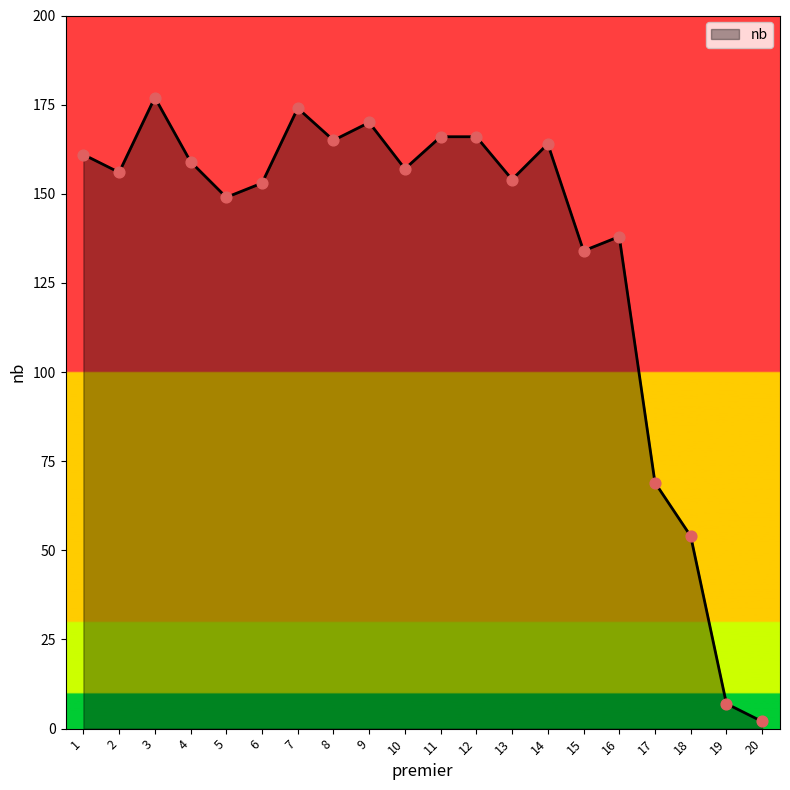

Which has a higher value, 3 or 5?

3